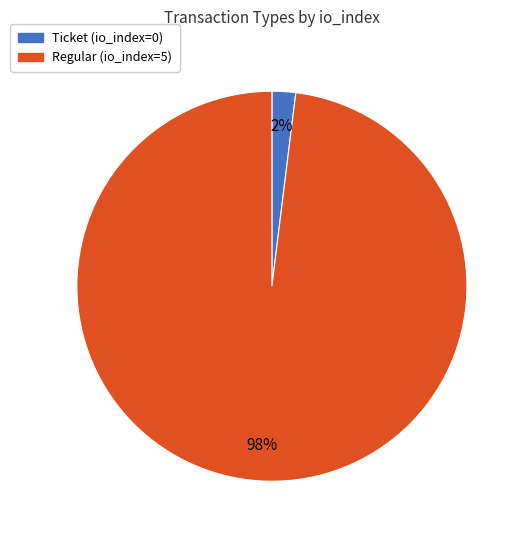

Combined, do Regular and Ticket account for over 50%?

Yes